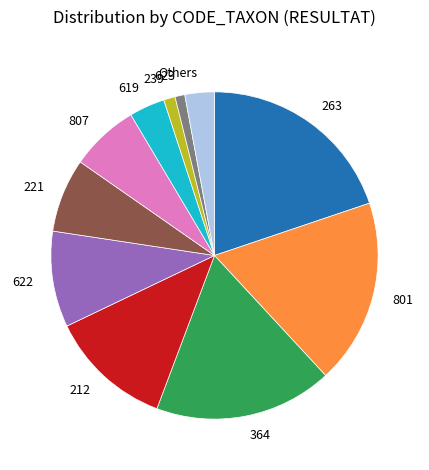

Which slice is the largest?

263